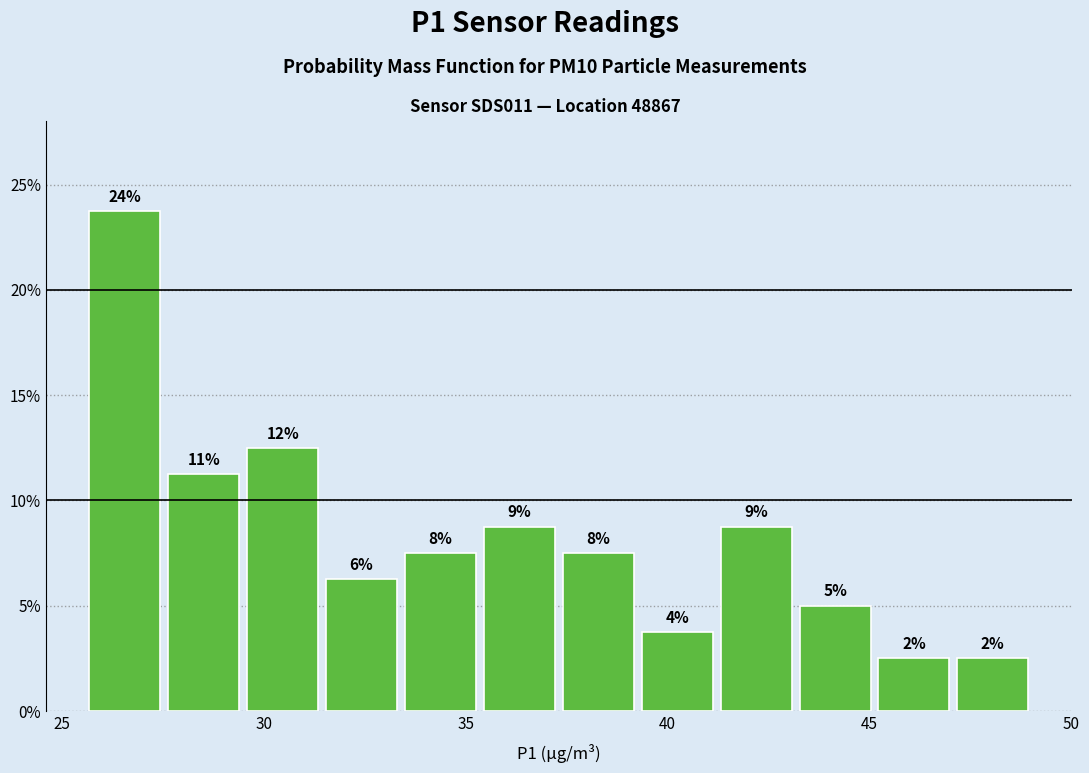

Read against the x-axis, roughly where is the centre of the tallest bar?

26.5